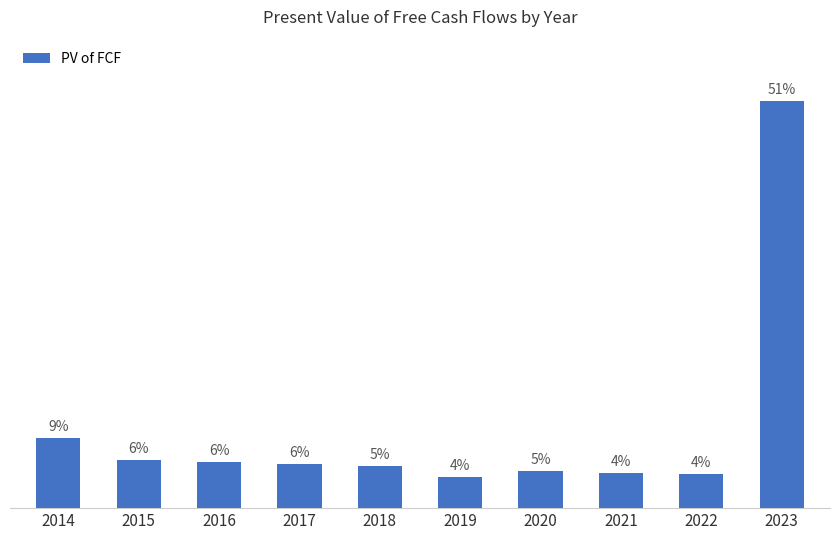

Are the bars horizontal?

No